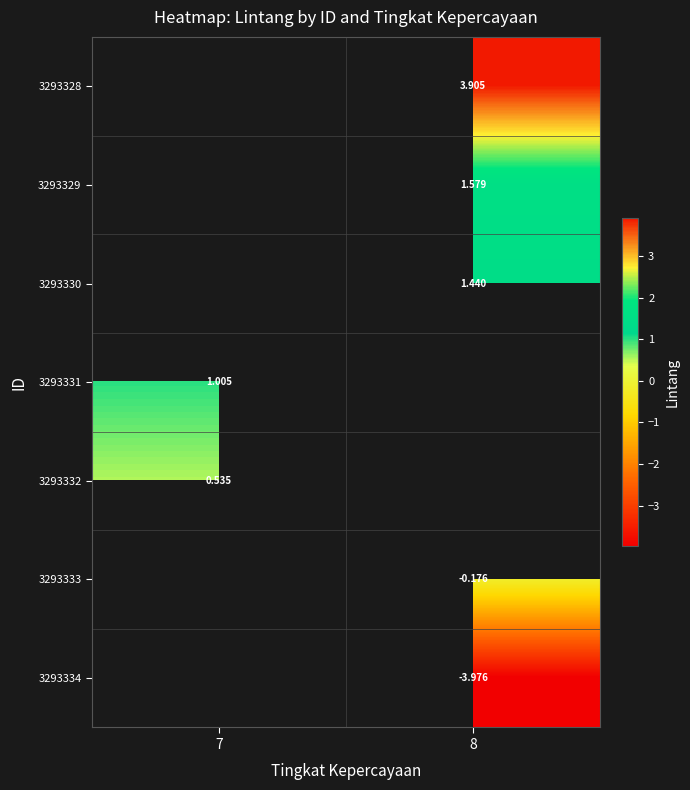

Is the value of 3293334 at 8 greater than the value of 3293330 at 8?

No